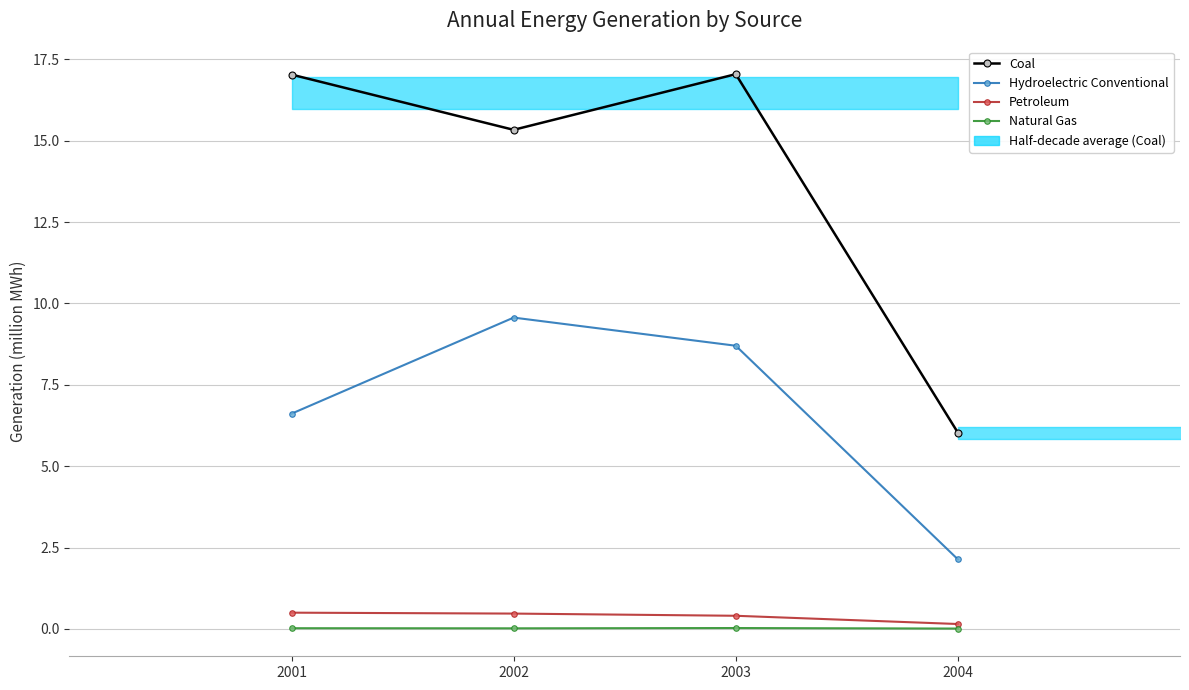

How many values in the Coal series exceed 17?

2